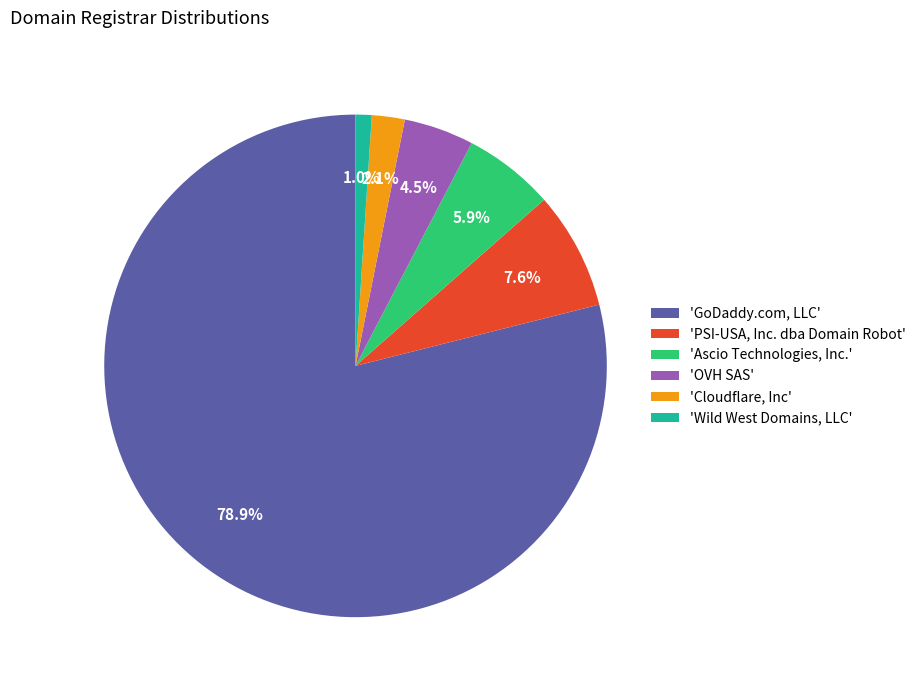

What is the largest slice in the pie chart?

'GoDaddy.com, LLC'